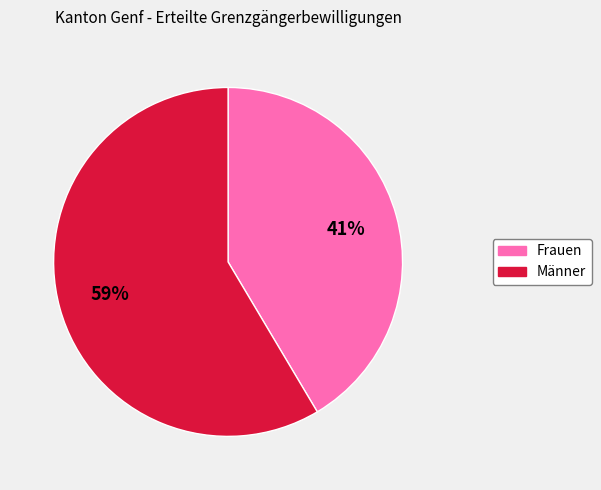

To the nearest percent, what is the average slice percentage?

50%